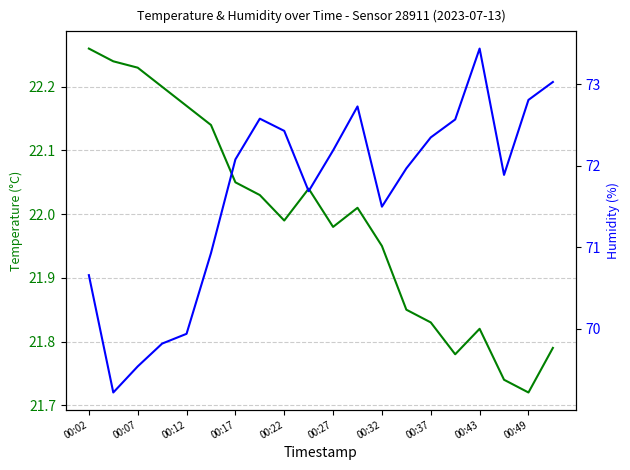

Read the humidity value at 15.

72.6